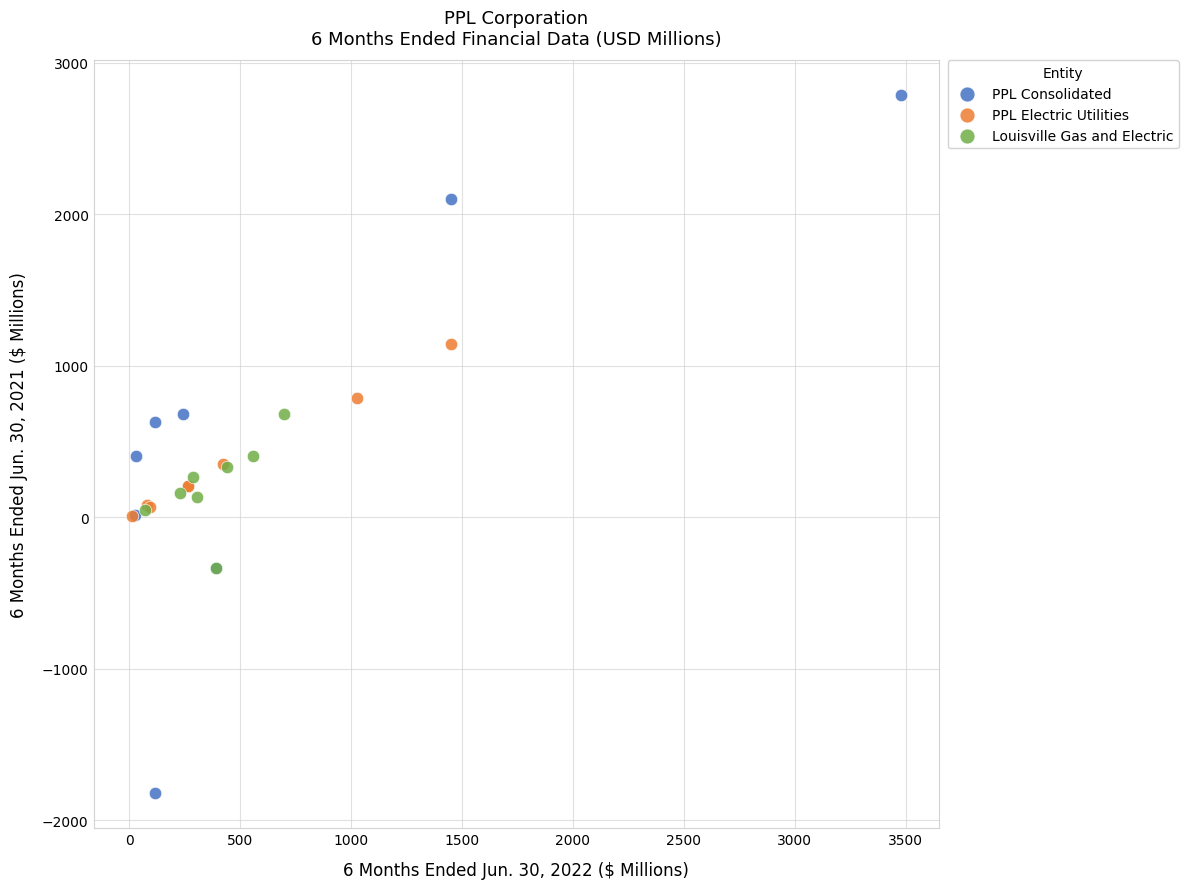

Which series contains the lowest Y value?

PPL Consolidated